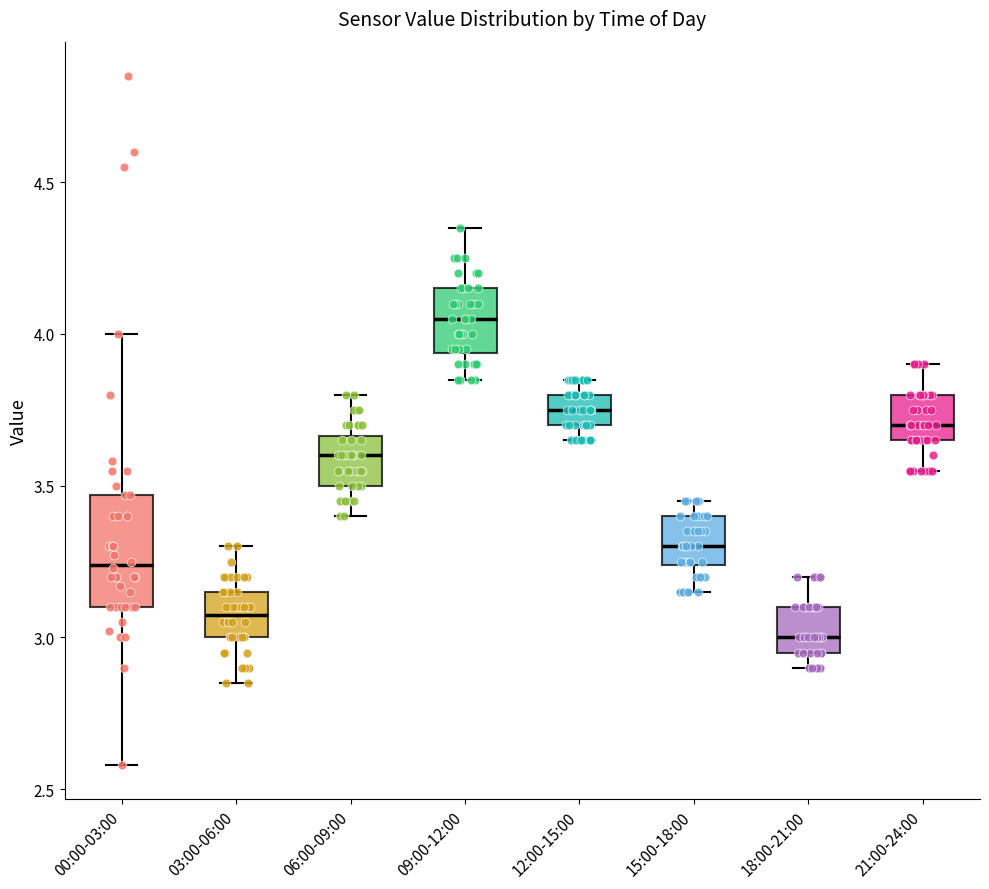

Where does the median line of the box for 12:00-15:00 sit on the y-axis? The values are not printed on the chart, so give them approximately, as read against the axis.

3.75